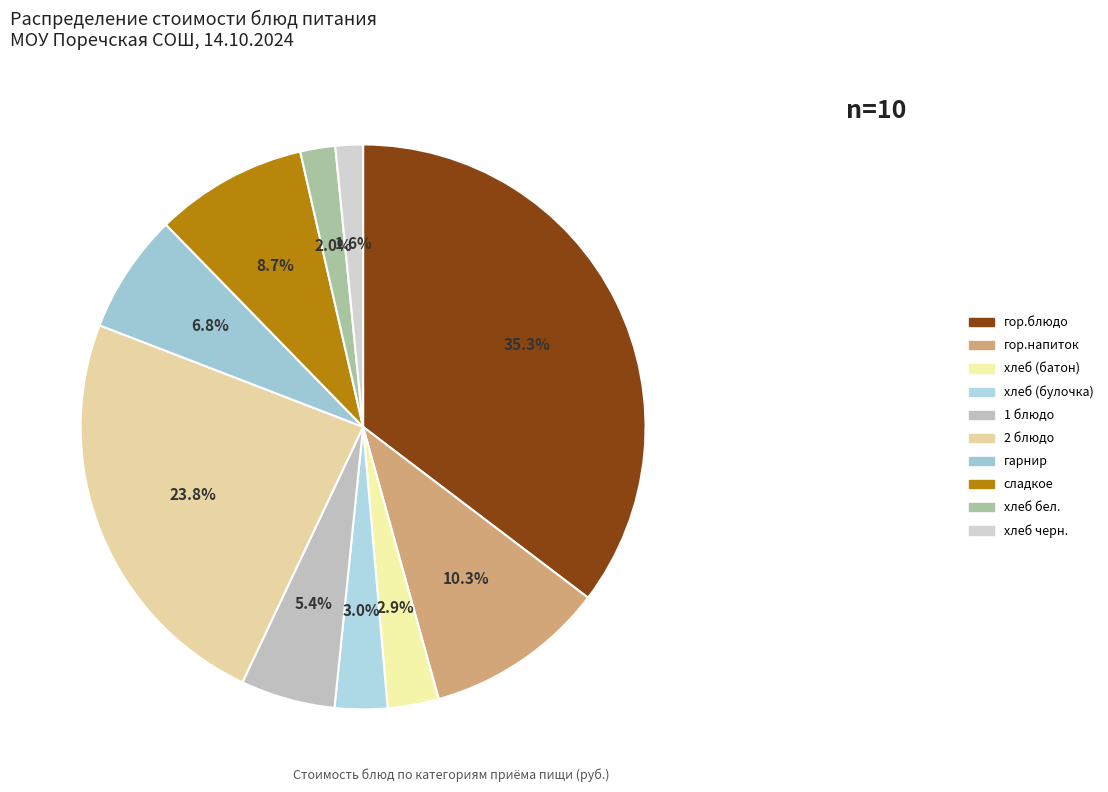

To the nearest percent, what is the average slice percentage?

10%